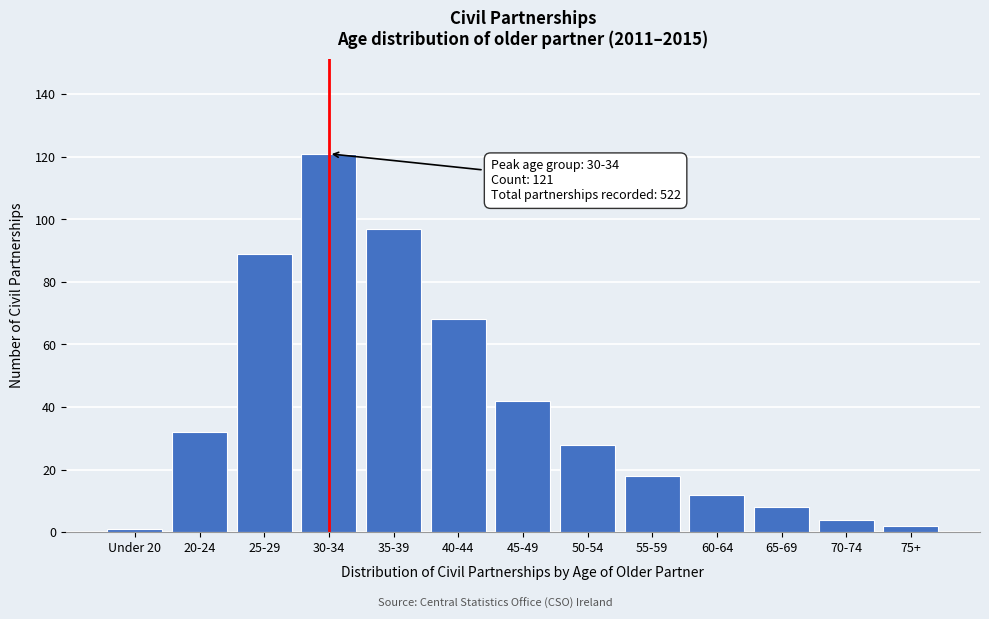

Reading left to right, transcribe all the data shown in this chart.

1	32	89	121	97	68	42	28	18	12	8	4	2